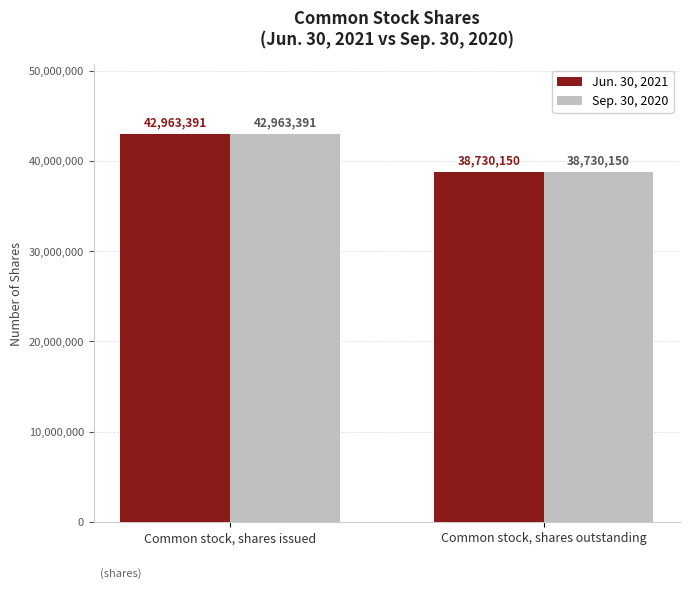

Count the Jun. 30, 2021 values in the range 38730150 to 42963391.

2